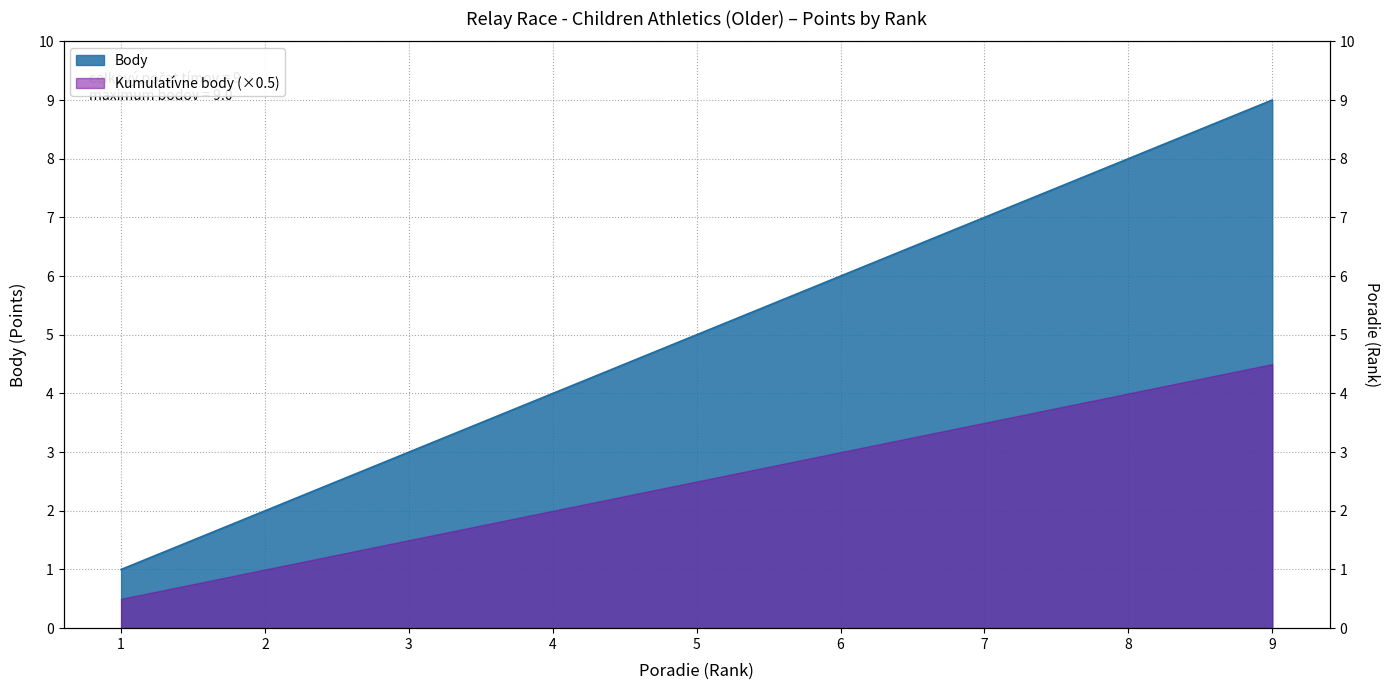

Which category has the lowest value across all series?

1